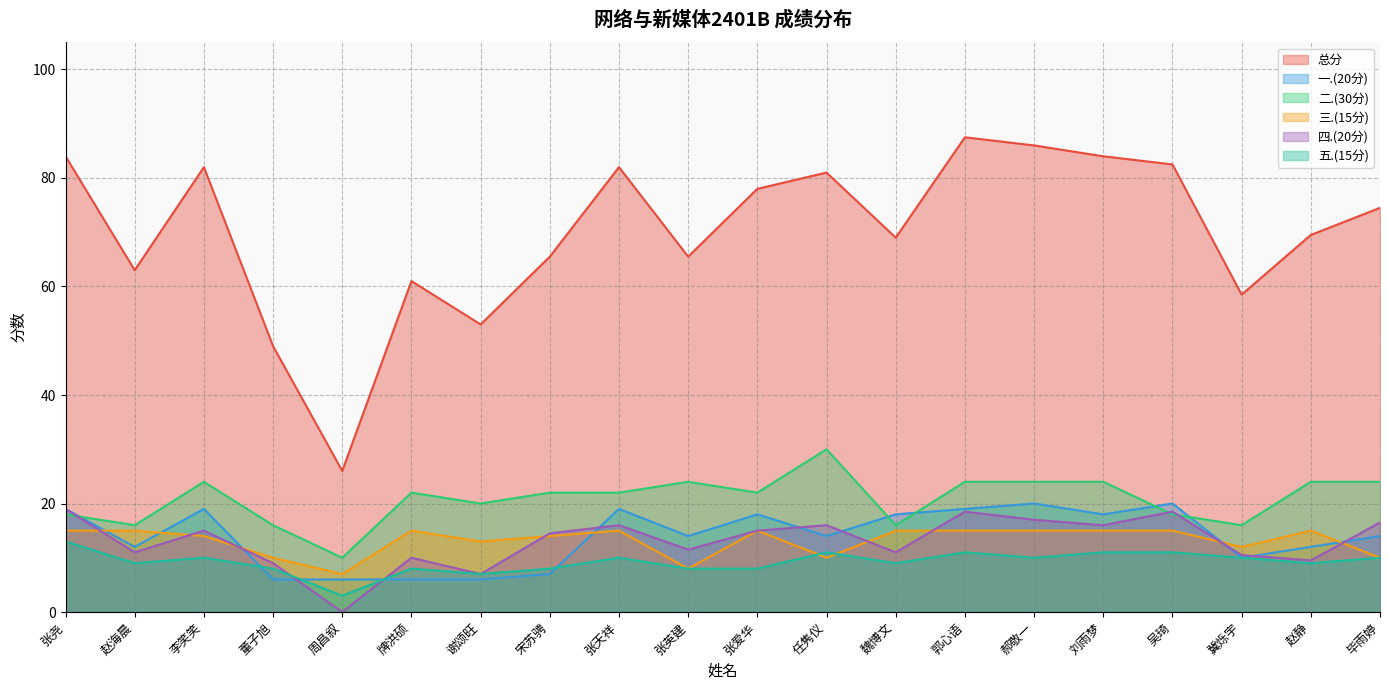

What is the label of the 18th point from the right?

李笑笑